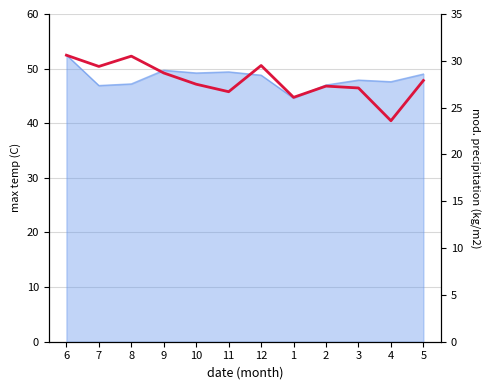

How many lines are shown in the chart?

1